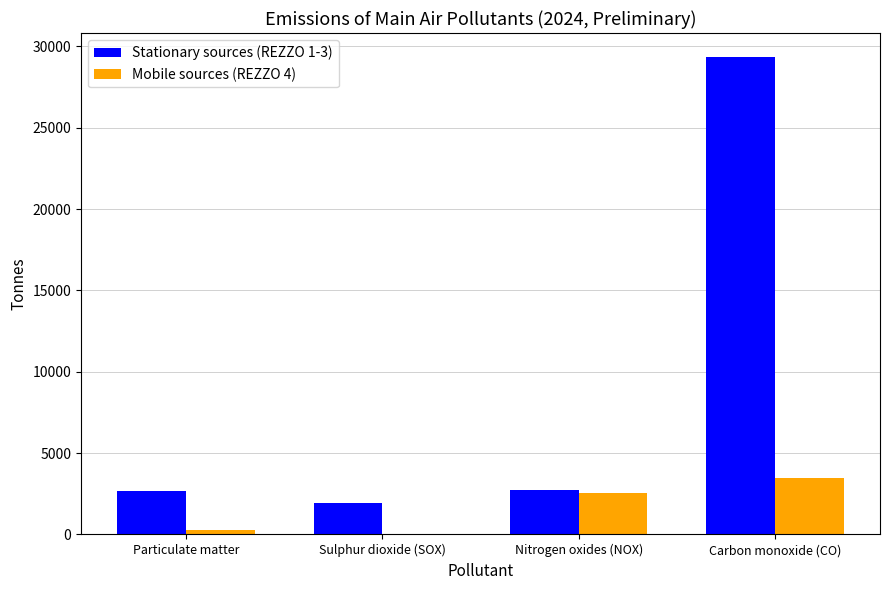

Where does the Stationary sources (REZZO 1-3) series first go above 2754?

Nitrogen oxides (NOX)